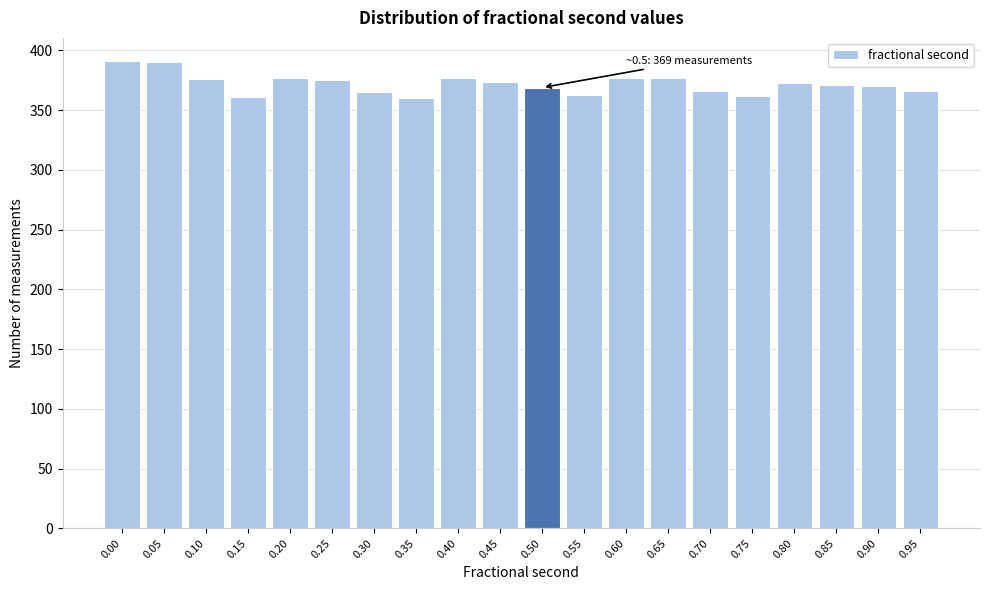

The value at 0.25 is 375. True or false?

True